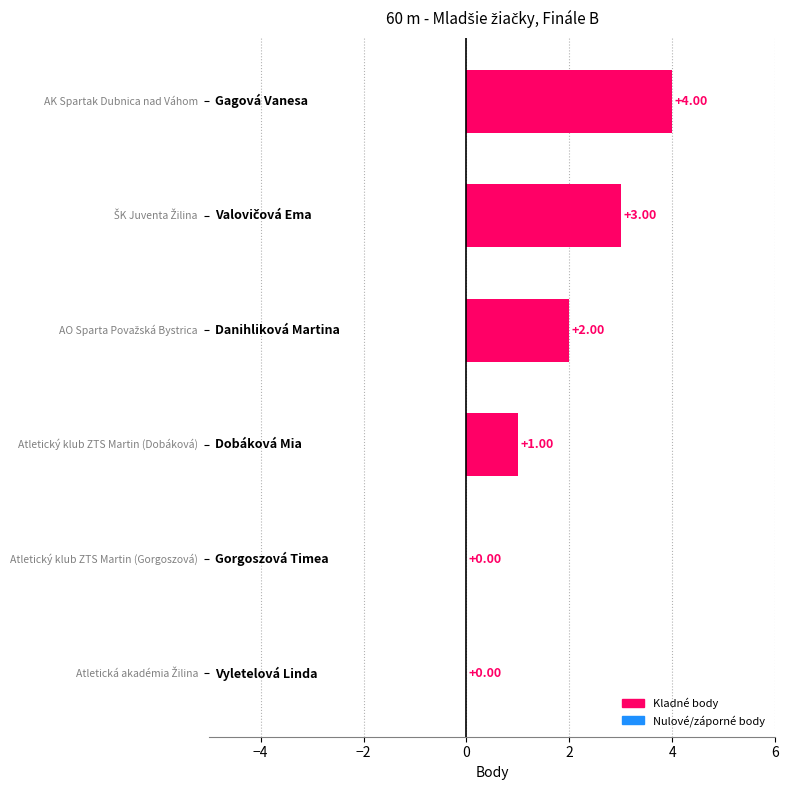

What is the sum of all values?

10